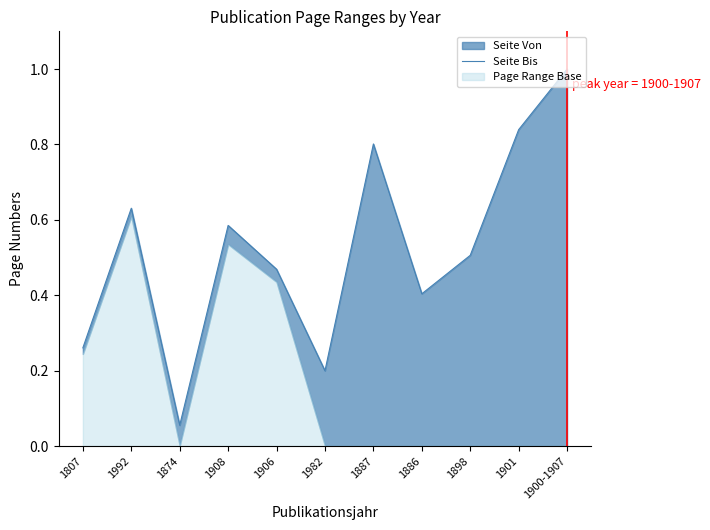

Rank the categories by value from lowest to highest.

1874, 1982, 1807, 1886, 1906, 1898, 1908, 1992, 1887, 1901, 1900-1907